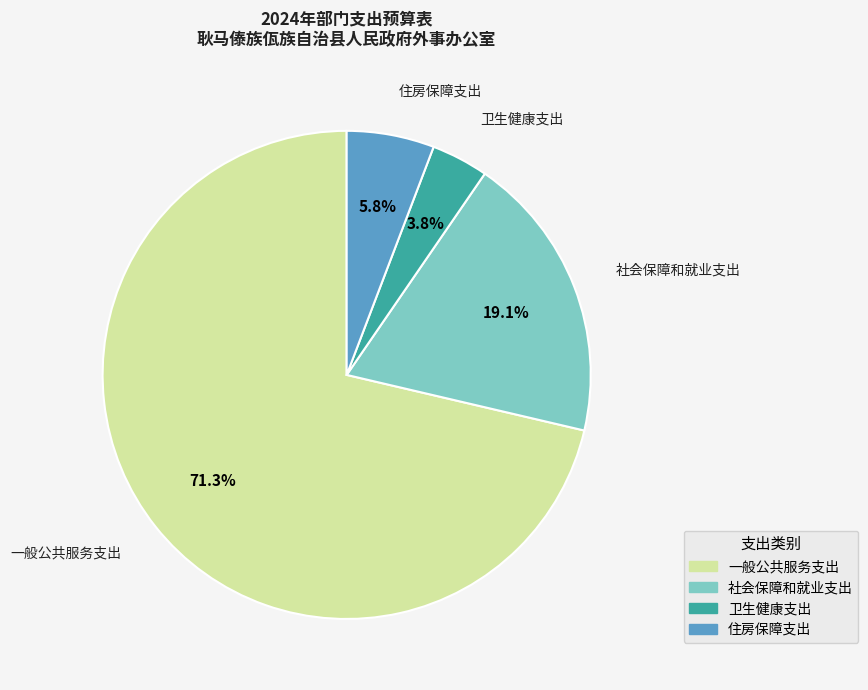

How many slices are in this pie chart?

4